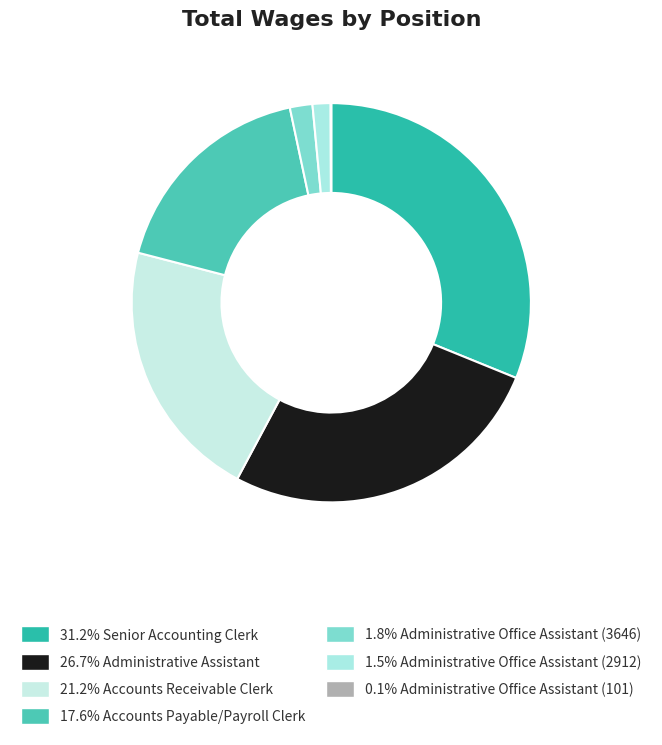

Is there any slice that represents more than half of the pie?

No